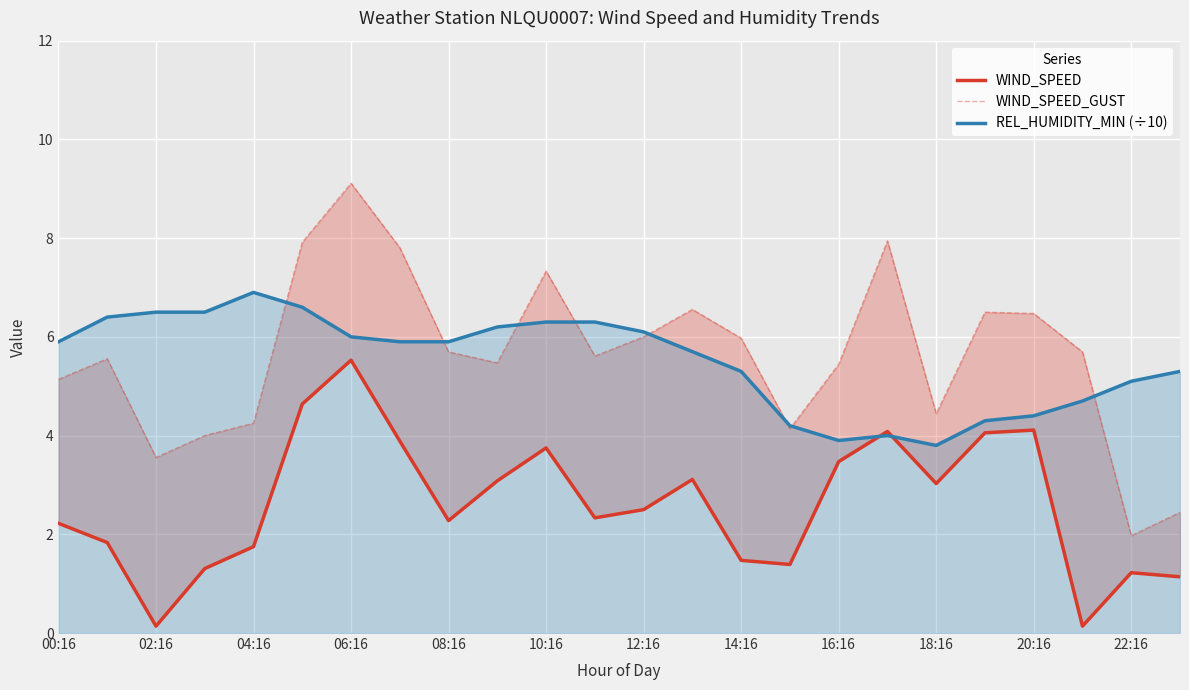

At how many categories does at least one series exceed 0?

24